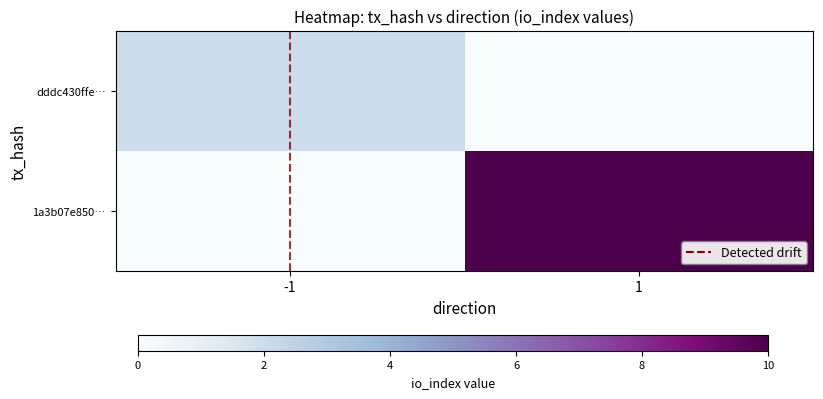

What is the greatest value displayed?

10